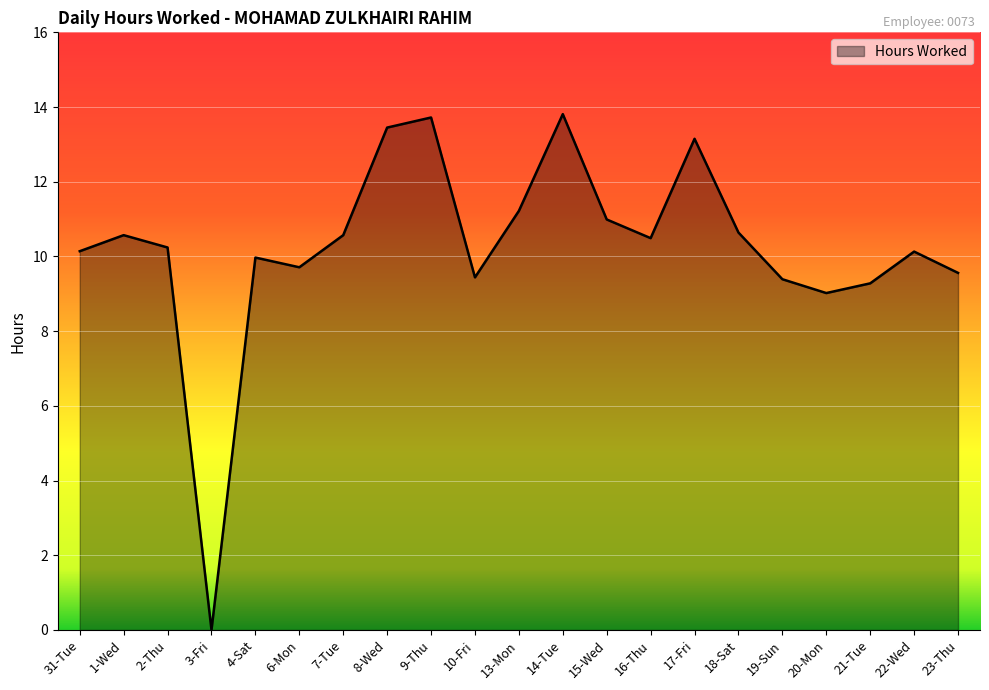

What is the difference between the maximum and minimum values?

13.8